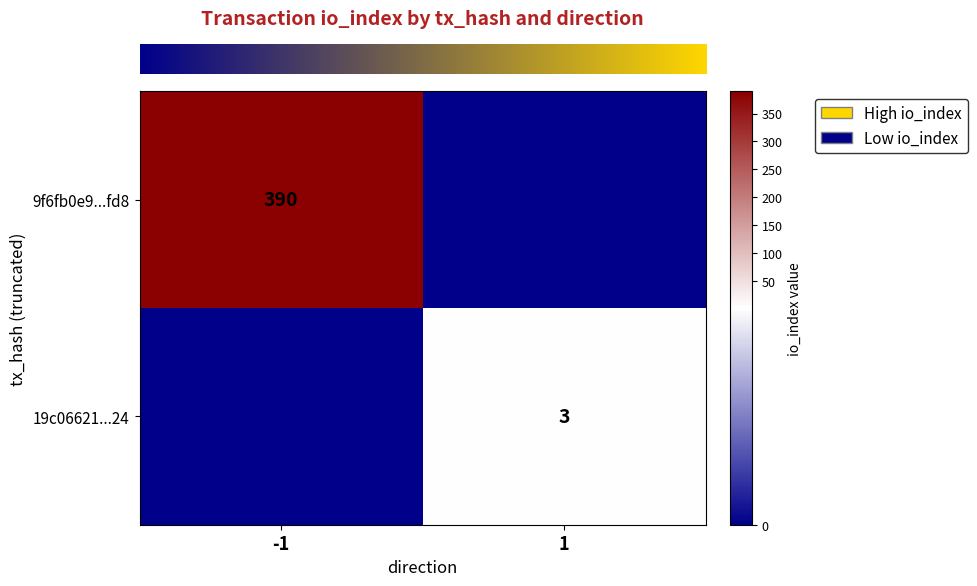

Which category has the lowest value across all series?

1